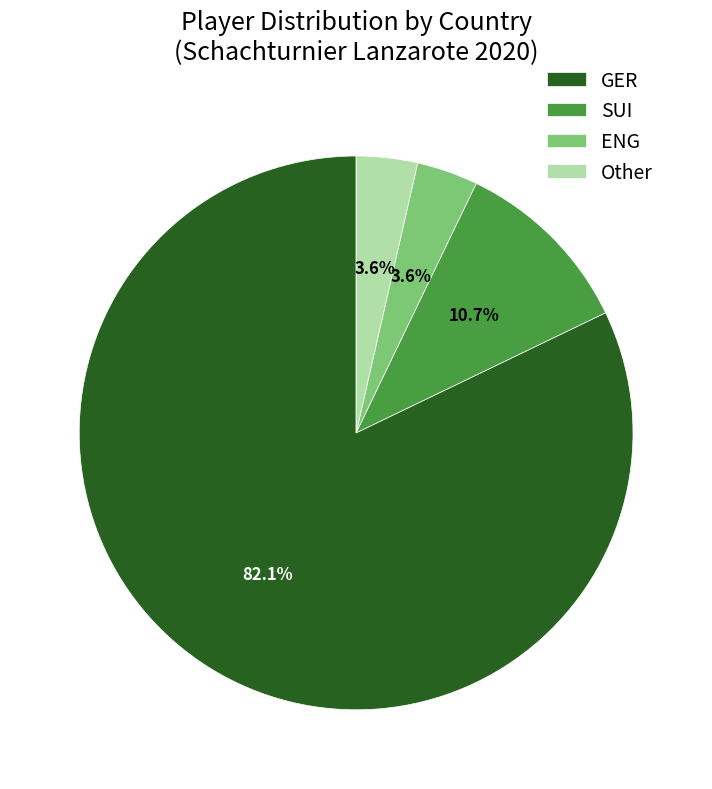

Is it true that GER is 93% of the pie?

False